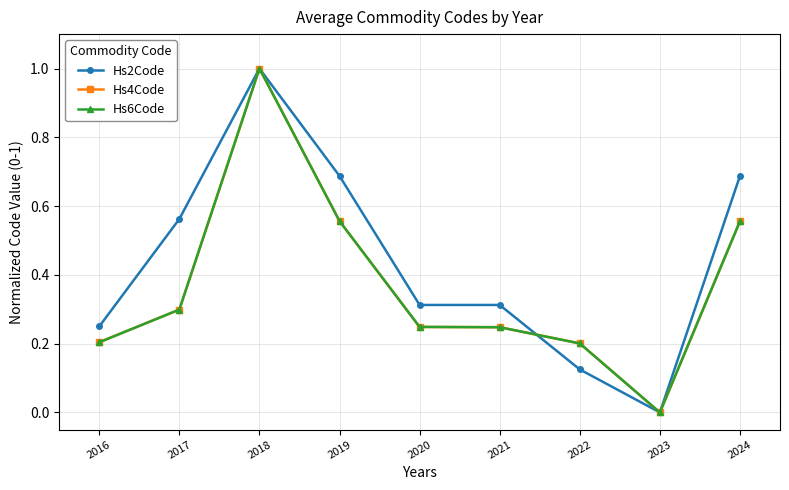

At which label is Hs6Code closest to 0?

2023